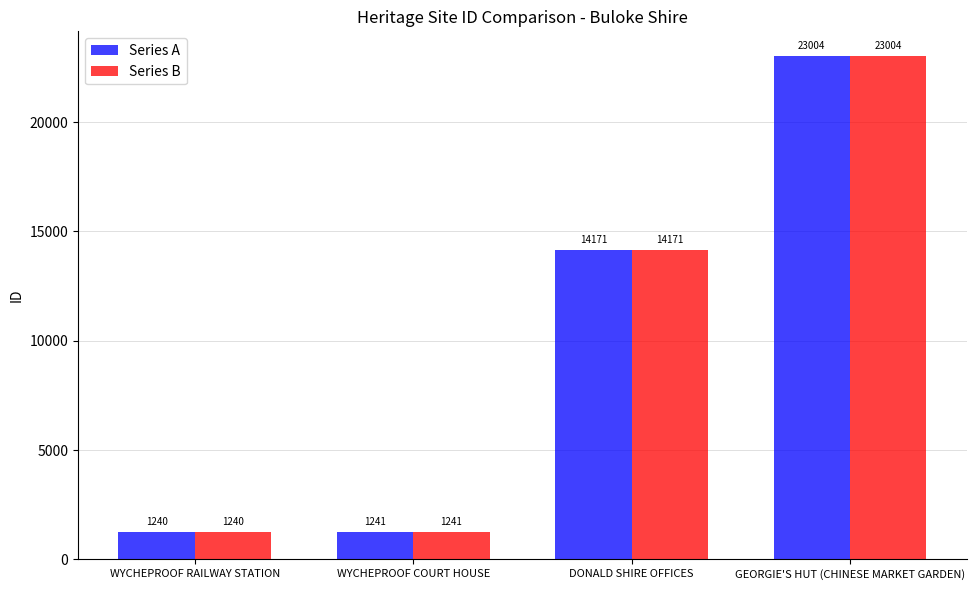

Reading left to right, list all the values displayed in this chart.

Series A: 1240	1241	14171	23004
Series B: 1240	1241	14171	23004